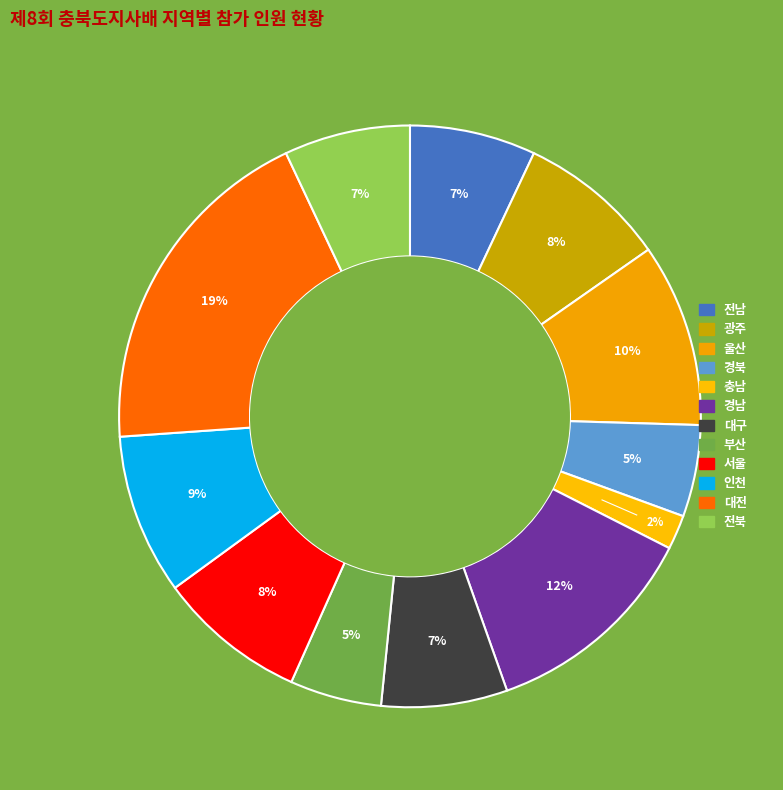

Is there a majority slice in this chart?

No